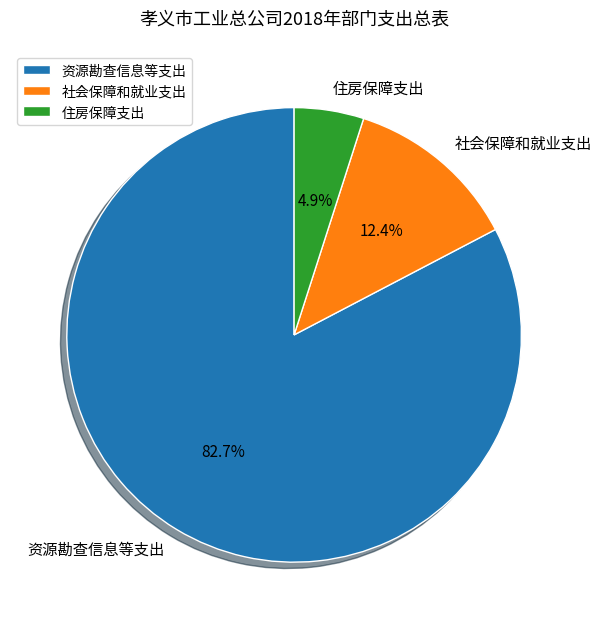

To the nearest percent, what is the difference between the largest and smallest slice percentages?

78%